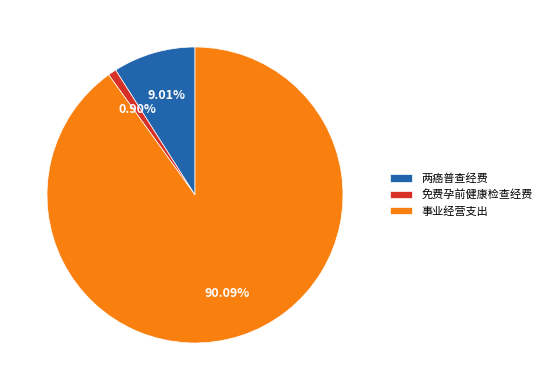

What is the largest slice in the pie chart?

事业经营支出